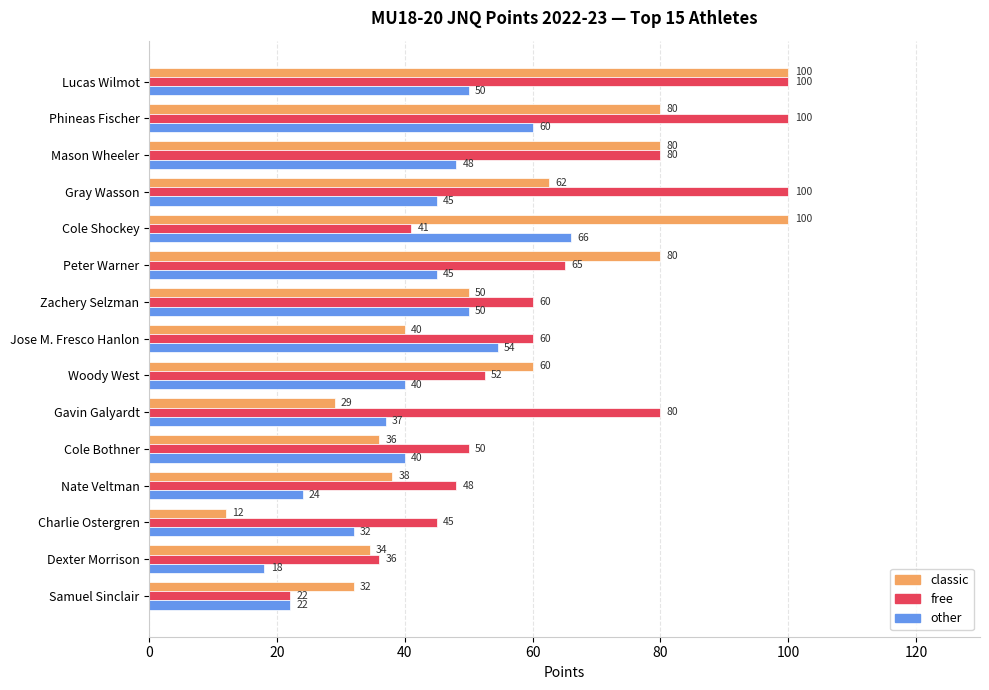

At which category is the sum across all series the highest?

Lucas Wilmot